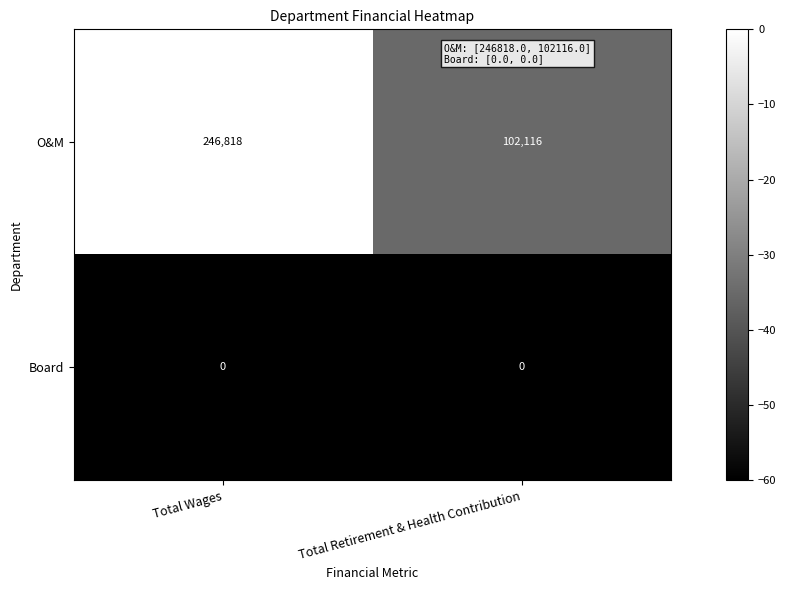

What is the total value across all series at Total Retirement & Health Contribution?

102116